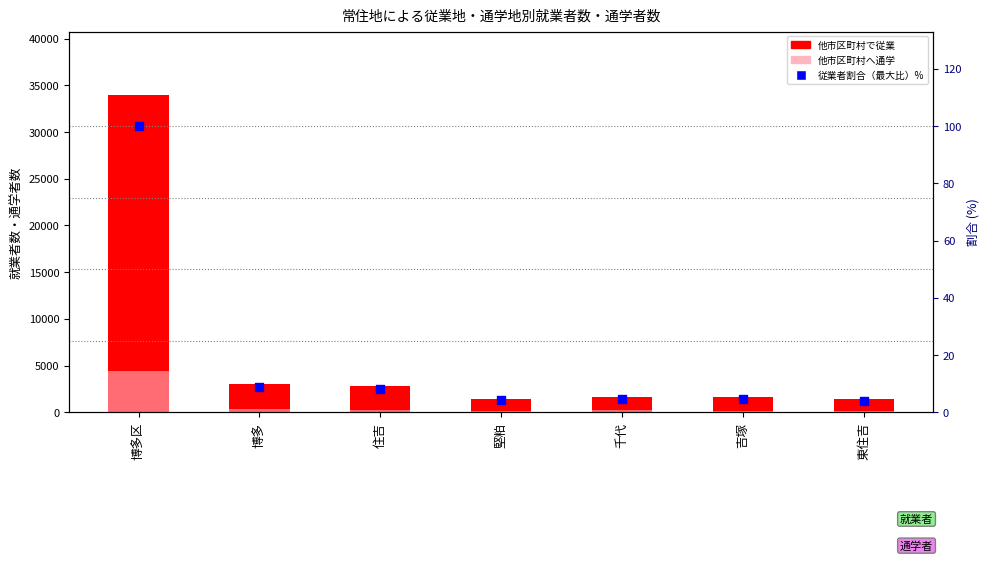

Which series has the largest Y range (max minus min)?

他市区町村で従業